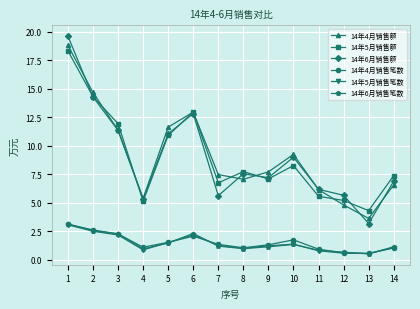

What is the highest value of the 14年6月销售笔数 series?

3.1